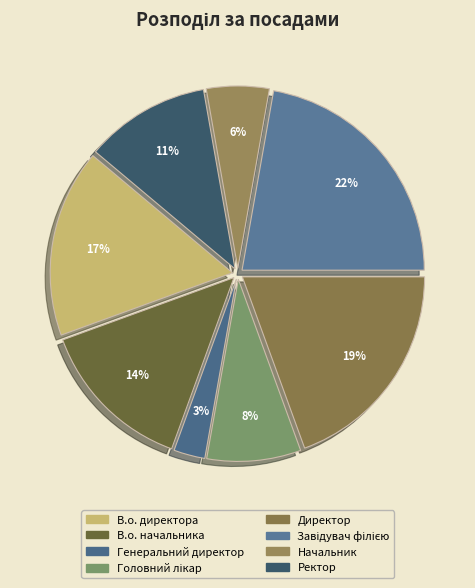

Rank the categories by value from lowest to highest.

Генеральний директор, Начальник, Головний лікар, Ректор, В.о. начальника, В.о. директора, Директор, Завідувач філією